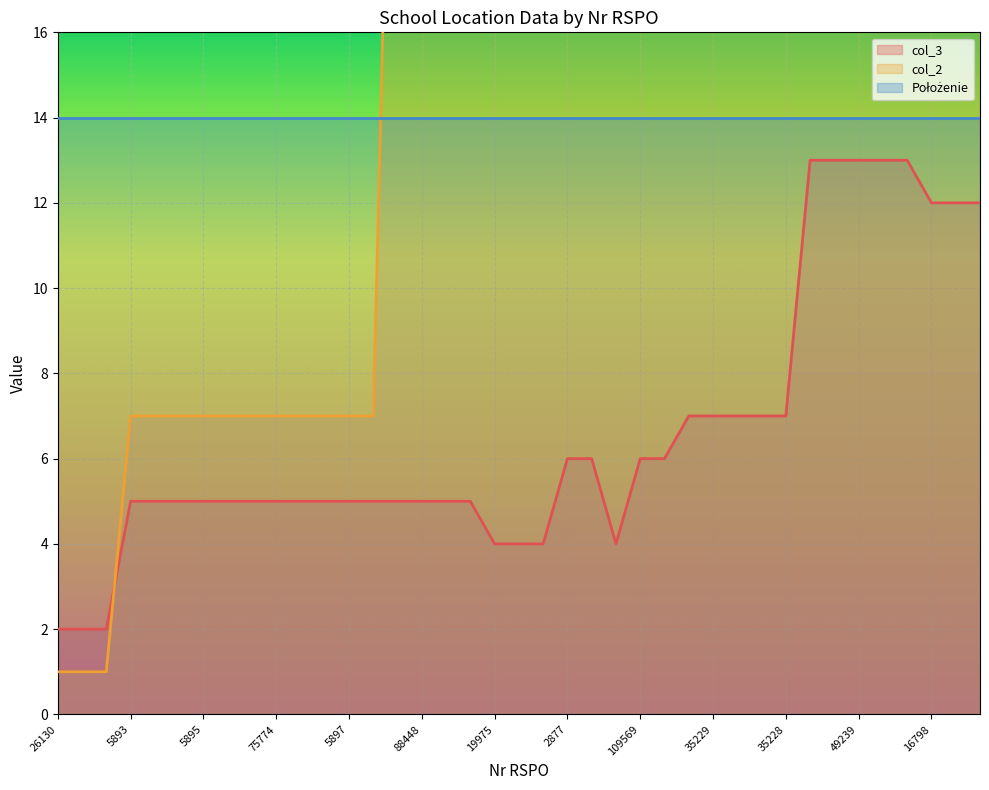

What is the value of the col_2 point at the 39th from the left?

25